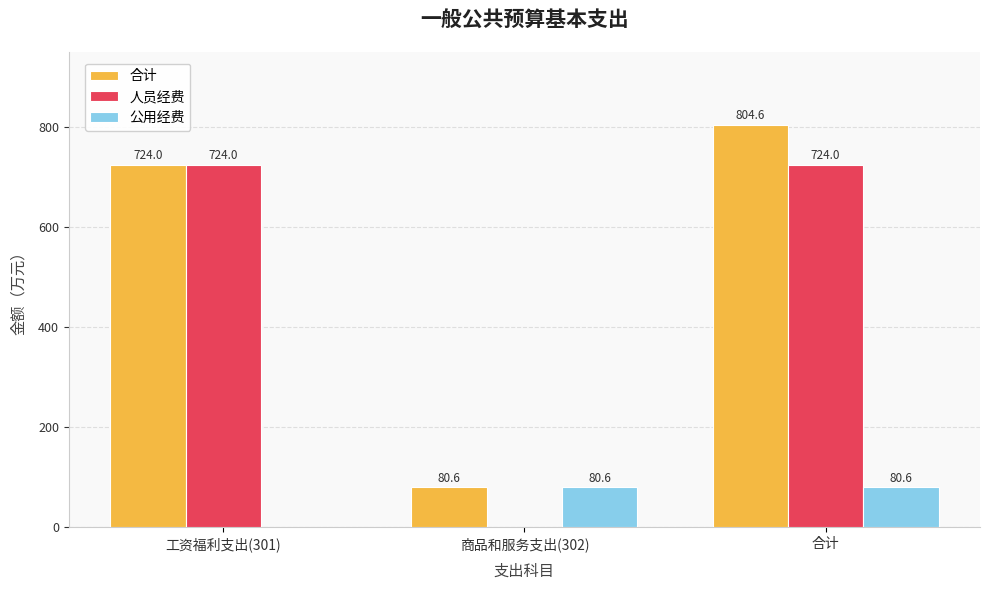

Is the value of 人员经费 at 合计 greater than the value of 合计 at 合计?

No